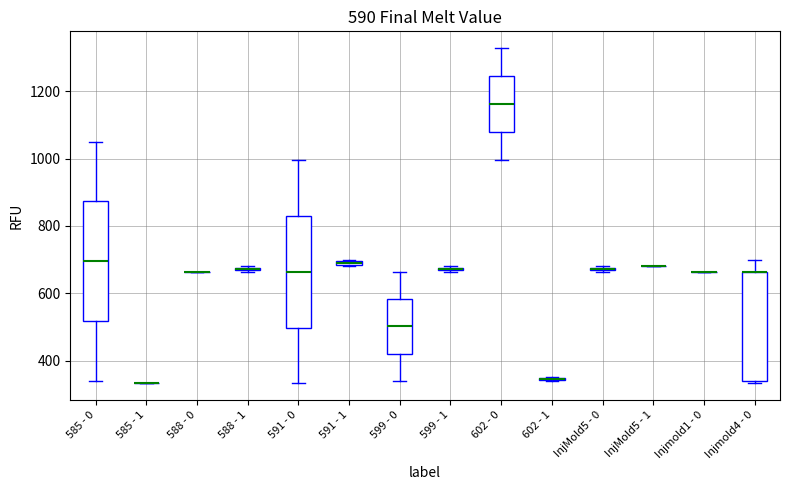

Comparing the boxes themselves (not the whiskers), which one is the tallest?

585 - 0